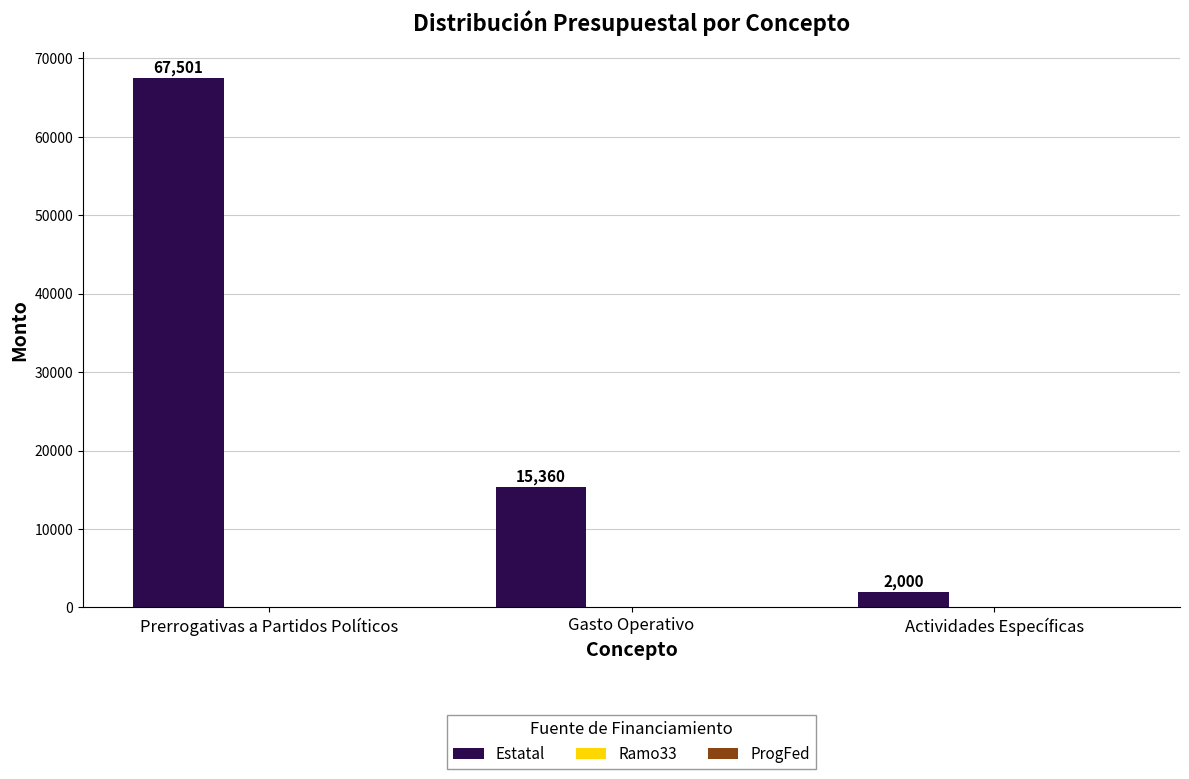

Which category has the lowest value across all series?

Actividades Específicas